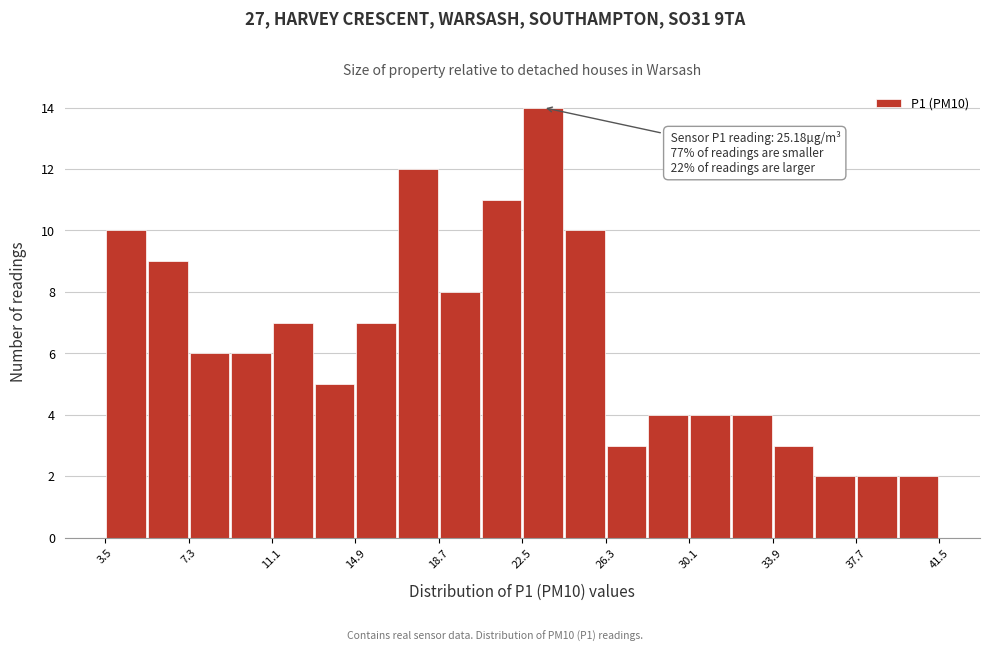

Around what value on the x-axis is the tallest bar? Give the approximate position of its centre, as read against the axis.

23.5